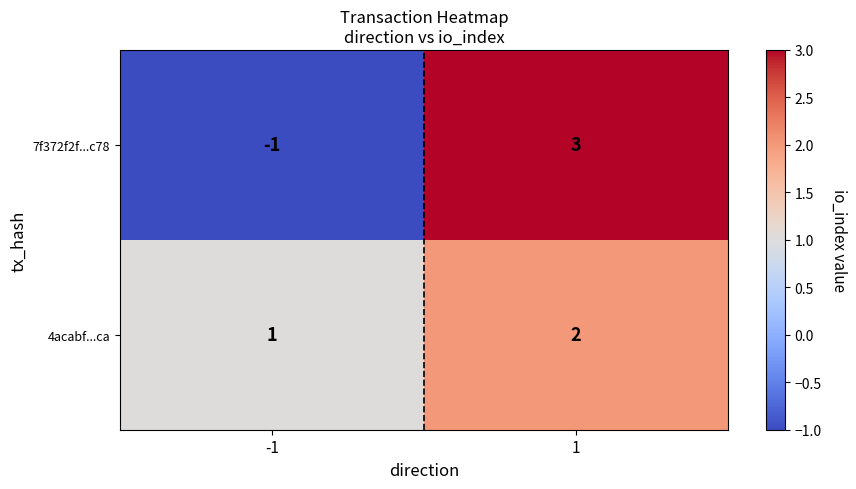

The value of 7f372f2f...c78 at -1 is -1. True or false?

True